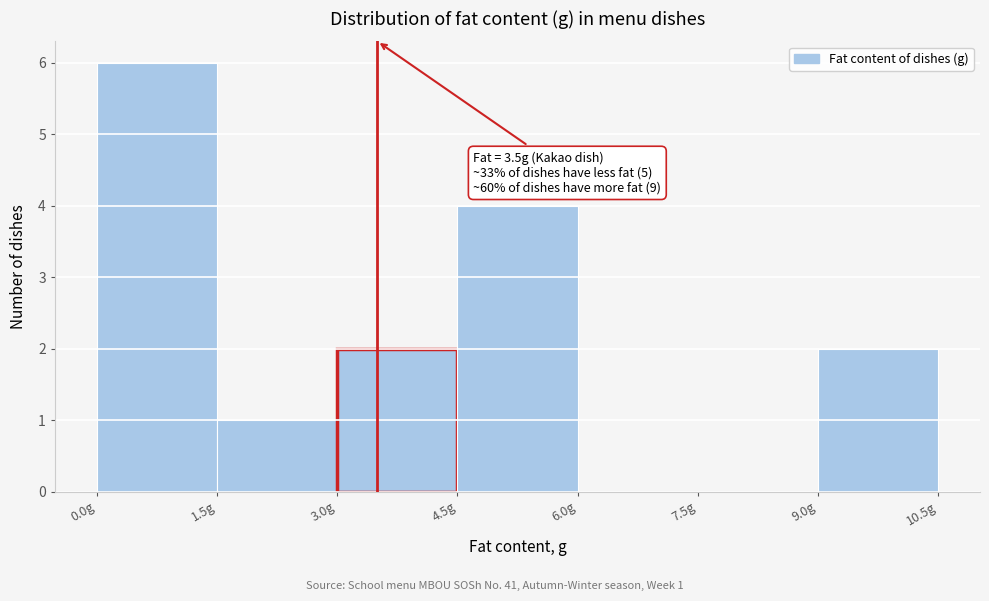

Over which range of the x-axis is the bar tallest?

0.0 to 1.5